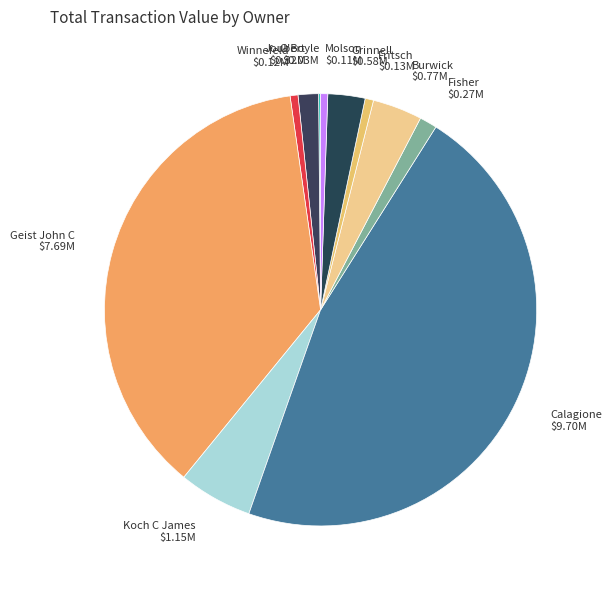

Which category has the biggest portion of the pie?

Calagione $9.70M